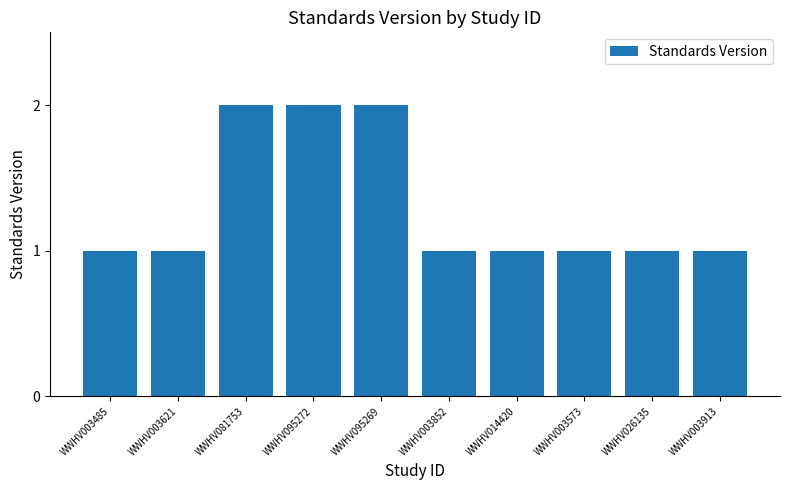

Approximately how many times larger is the value at WWHV026135 compared to WWHV003573?

1.0